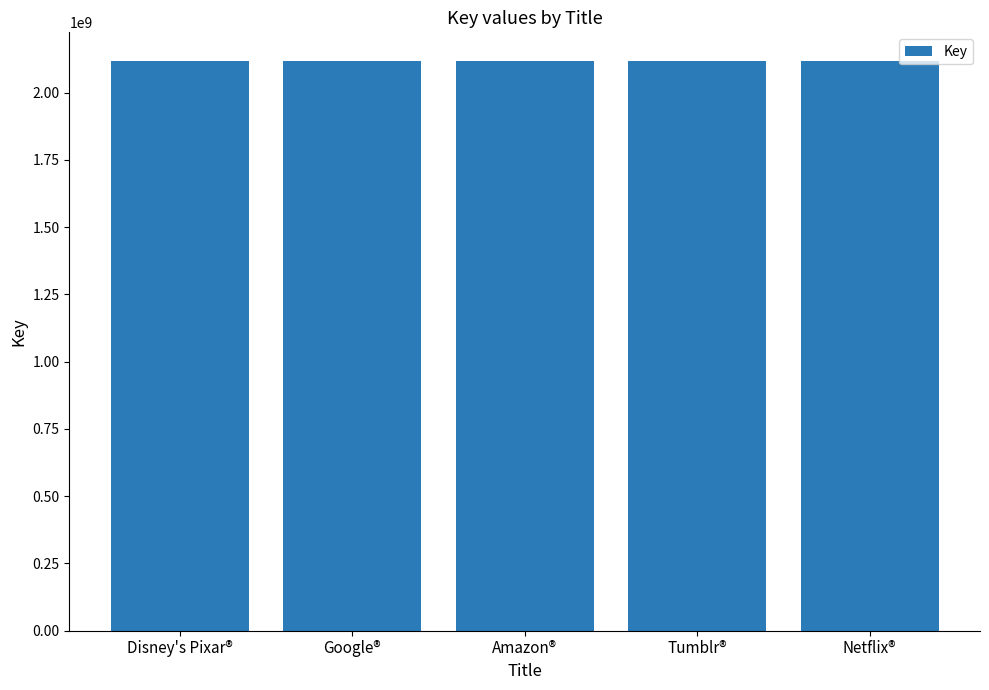

The chart shows a value of 2787827922 at Tumblr®. True or false?

False